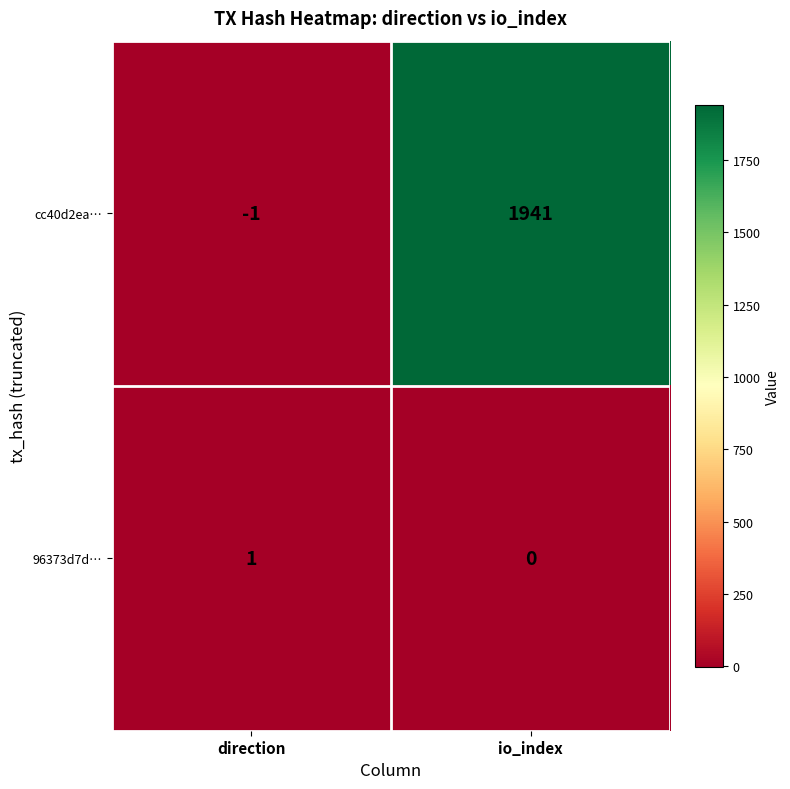

Rank the series by their average value, from lowest to highest.

96373d7d…, cc40d2ea…